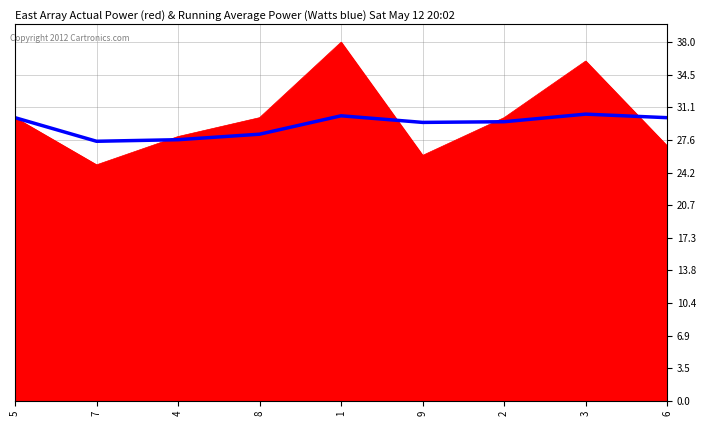

How many lines are shown in the chart?

2